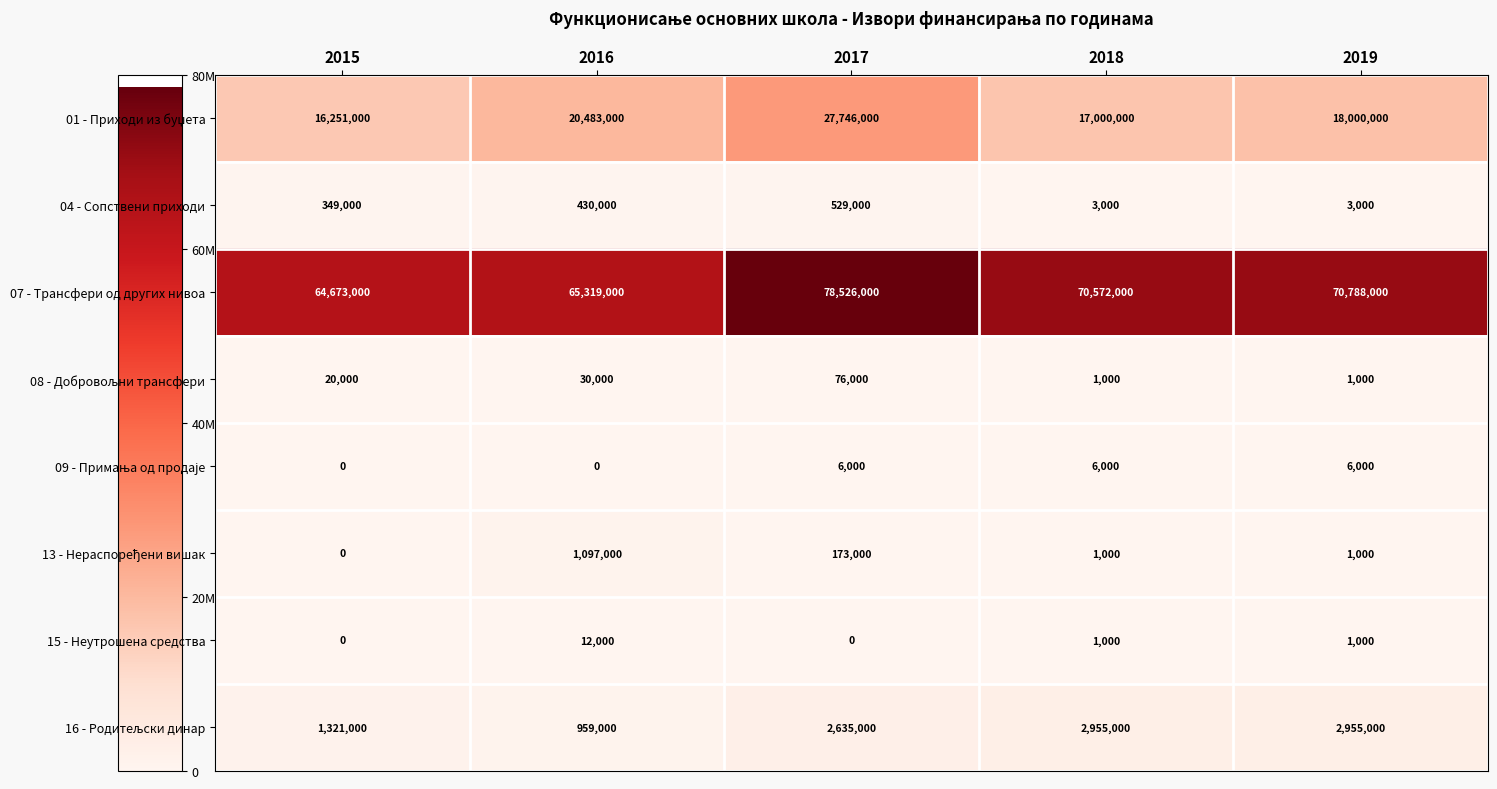

At which category is the sum across all series the highest?

2017